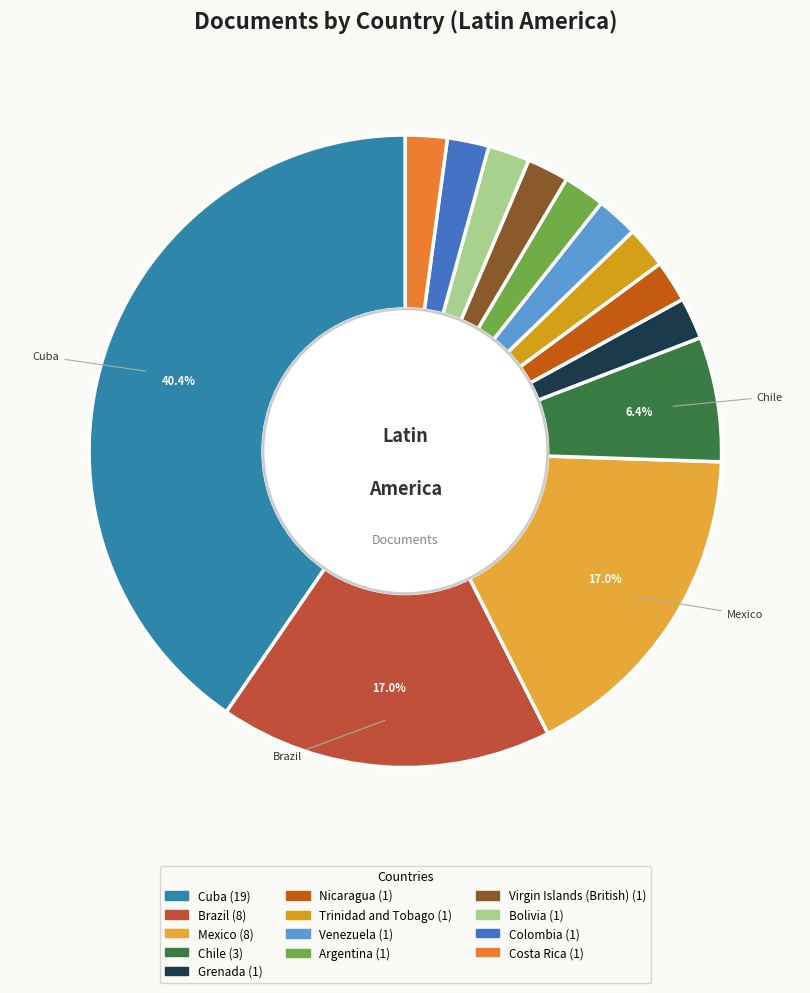

To the nearest percent, what is the difference between the largest and smallest slice percentages?

38%